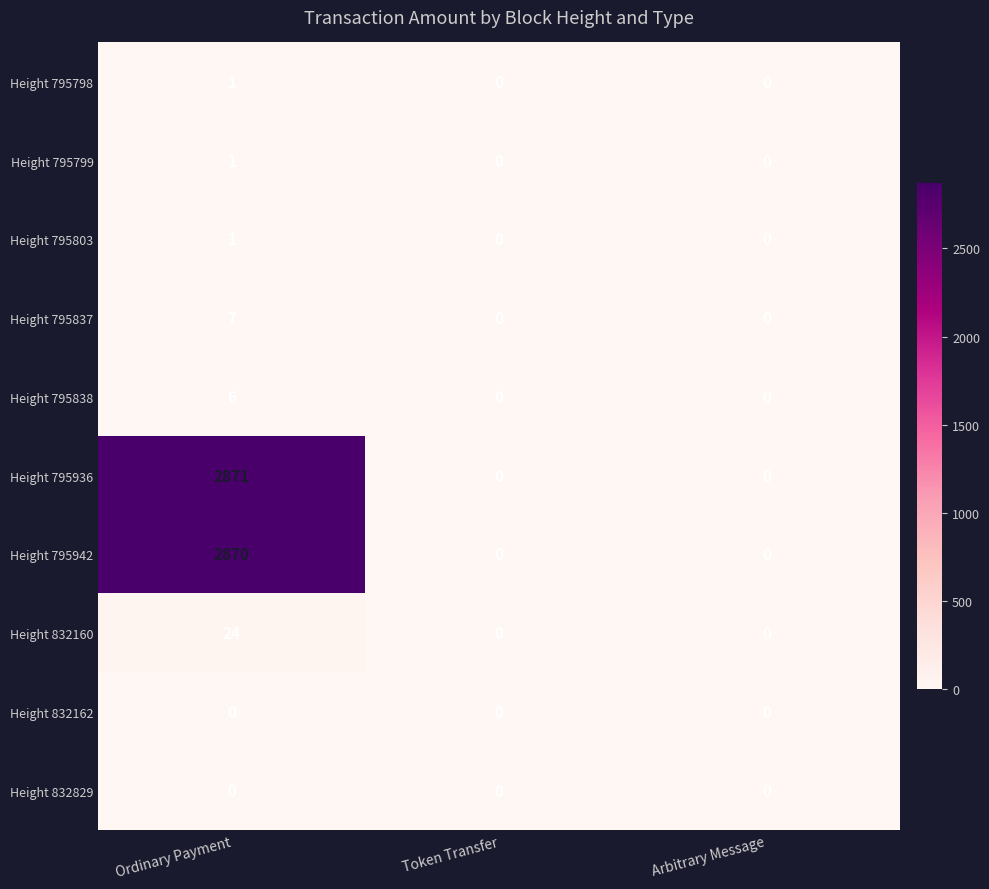

At how many categories does at least one series exceed 149?

1